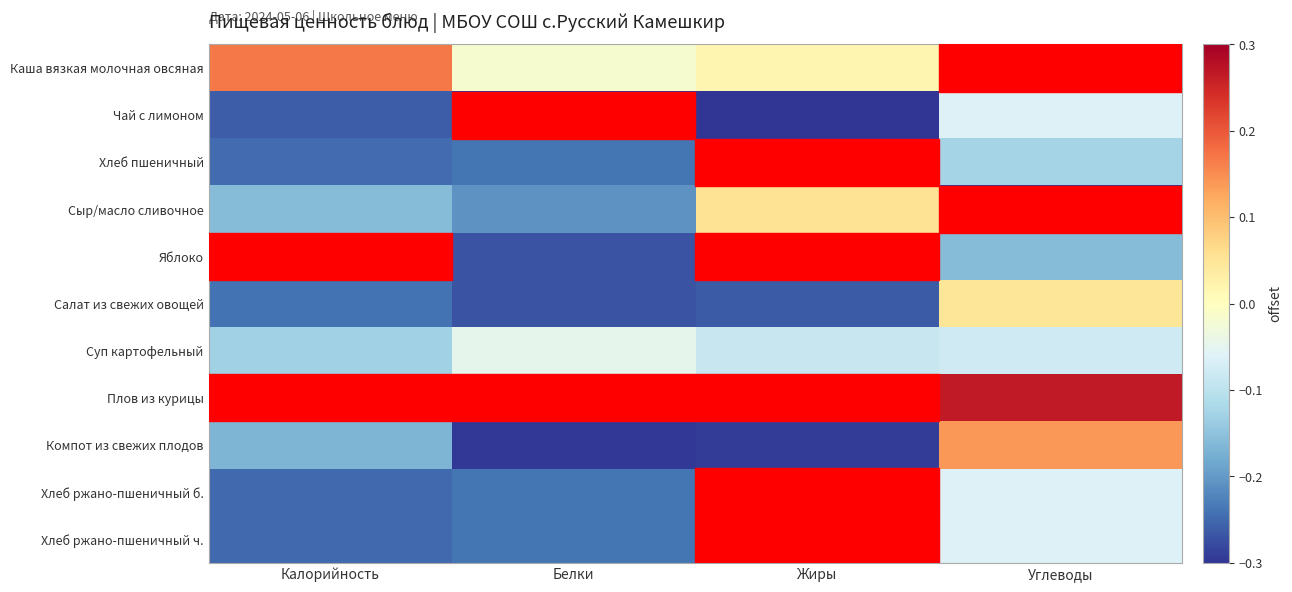

Count the number of data series in this chart.

11